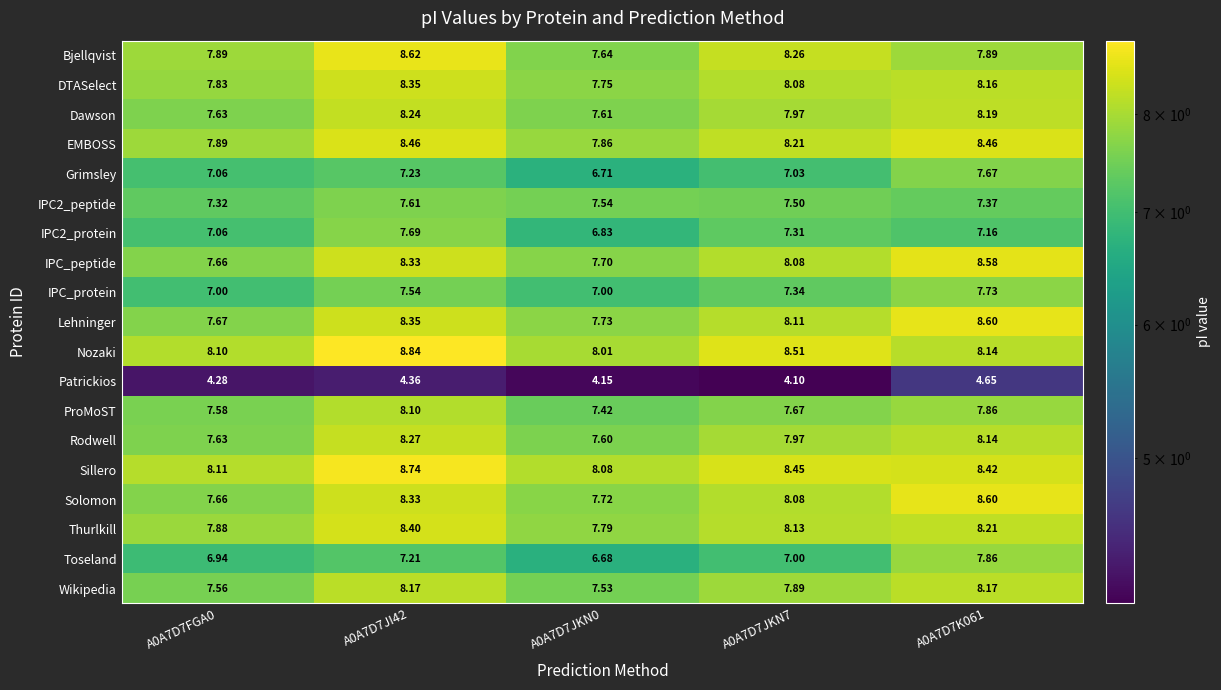

Between A0A7D7FGA0 and A0A7D7K061, which series saw the biggest shift?

Solomon